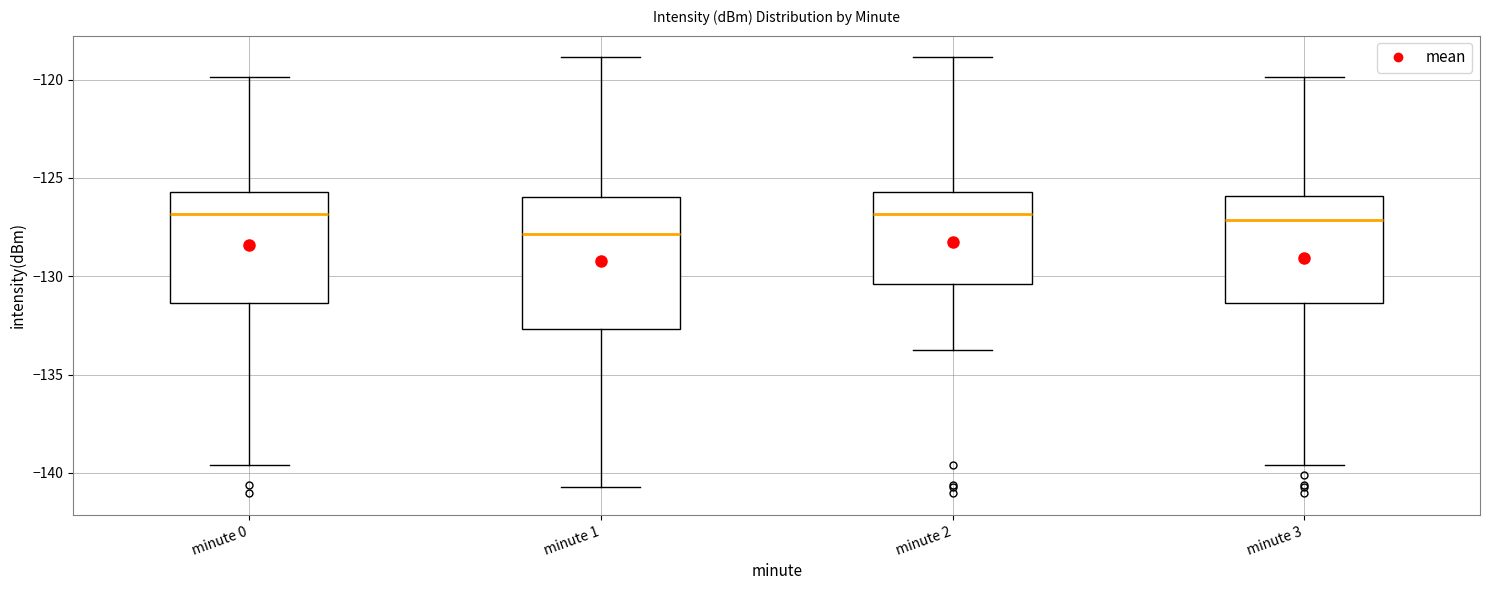

Reading left to right, transcribe this box plot: for each box, give where its median line is, the range the box spans, and where its two whiskers end, as read against the y-axis. The values are not printed on the chart, so give them approximately, as read against the axis.

minute 0: median -127.0, box -131.5 to -125.5, whiskers -139.5 to -120.0
minute 1: median -128.0, box -132.5 to -126.0, whiskers -140.5 to -119.0
minute 2: median -127.0, box -130.5 to -125.5, whiskers -133.5 to -119.0
minute 3: median -127.0, box -131.5 to -126.0, whiskers -139.5 to -120.0